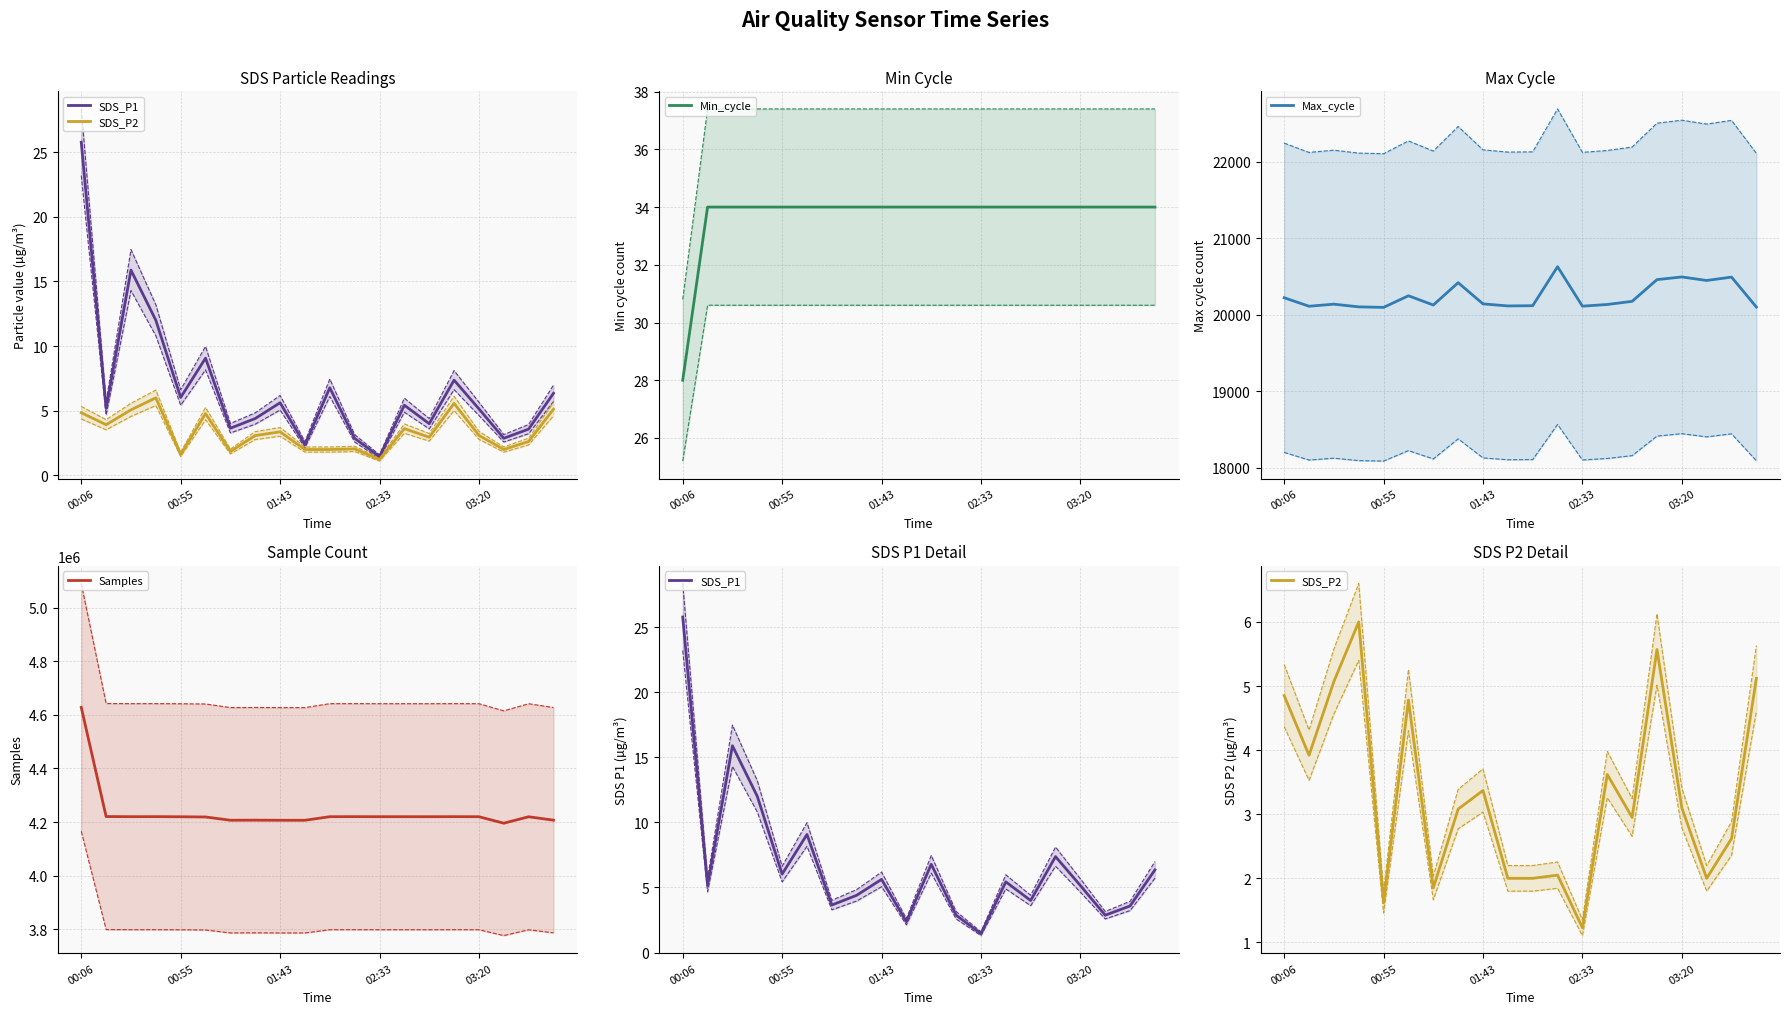

Which label corresponds to the largest value in the chart?

00:06